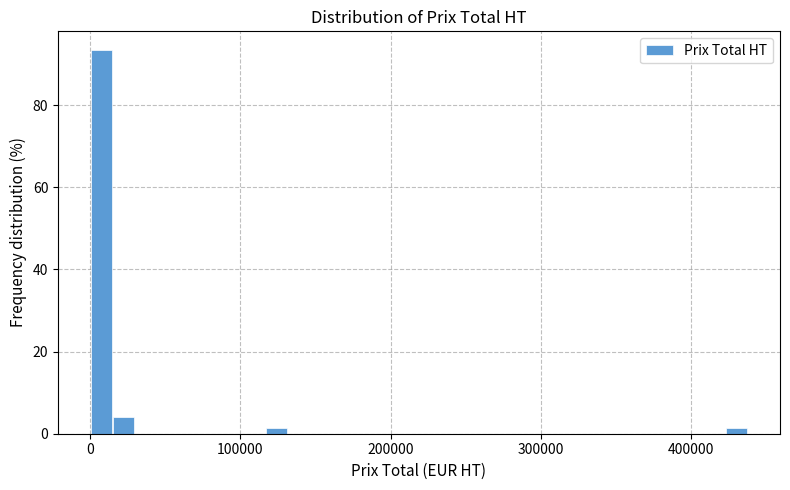

Around what value on the x-axis is the tallest bar? Give the approximate position of its centre, as read against the axis.

10000